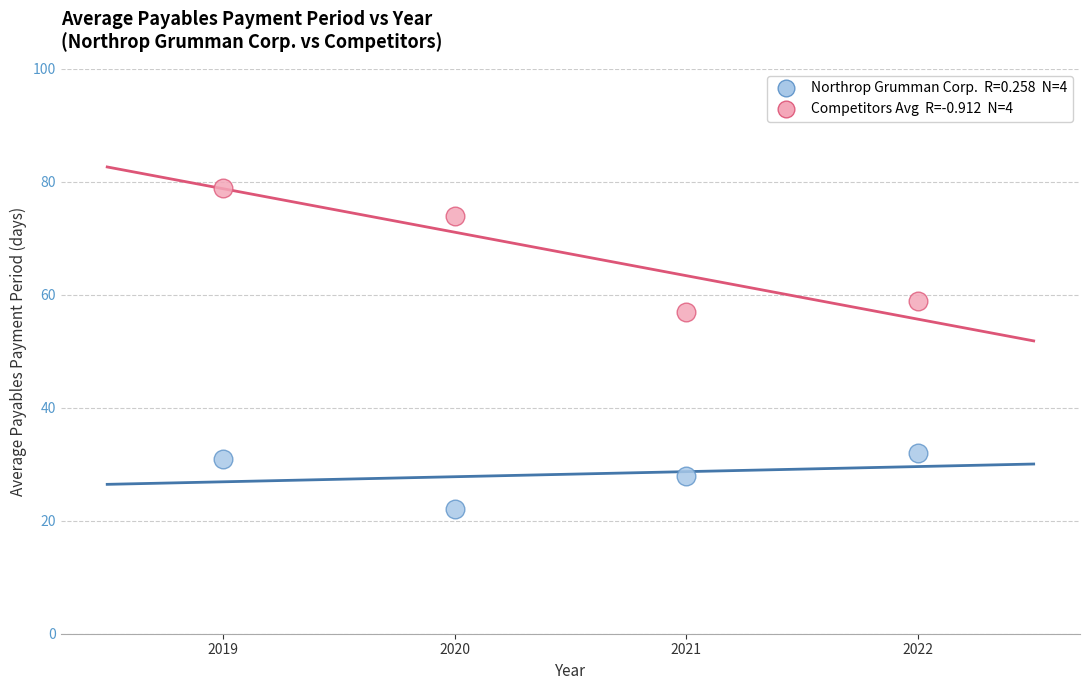

Across all data points, what is the range of X values (max minus min)?

3